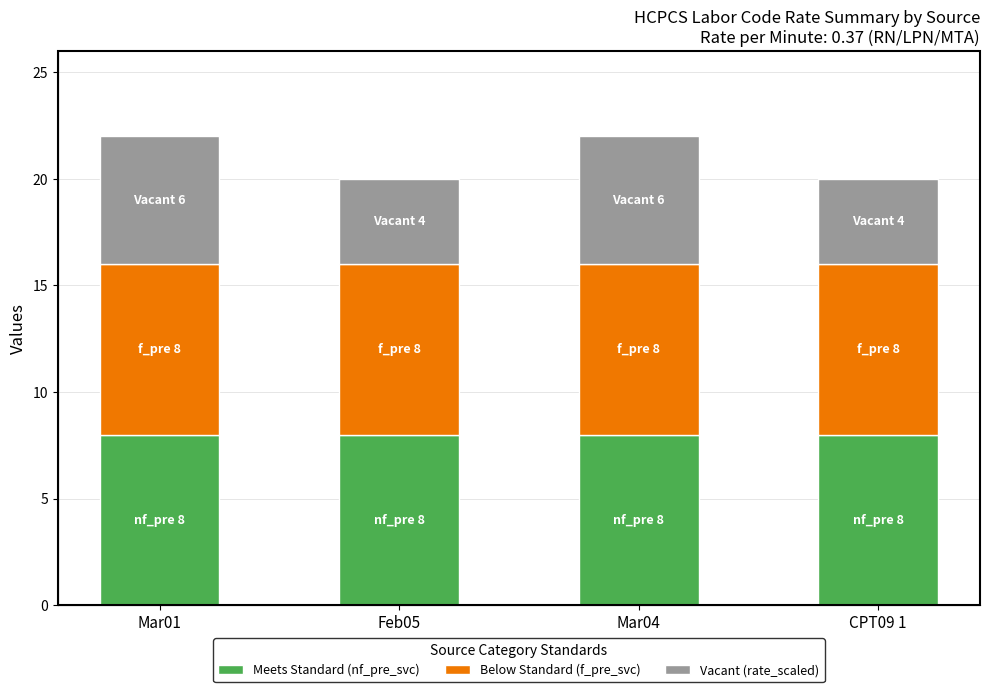

Reading left to right, transcribe the values for Meets Standard (nf_pre_svc).

8	8	8	8